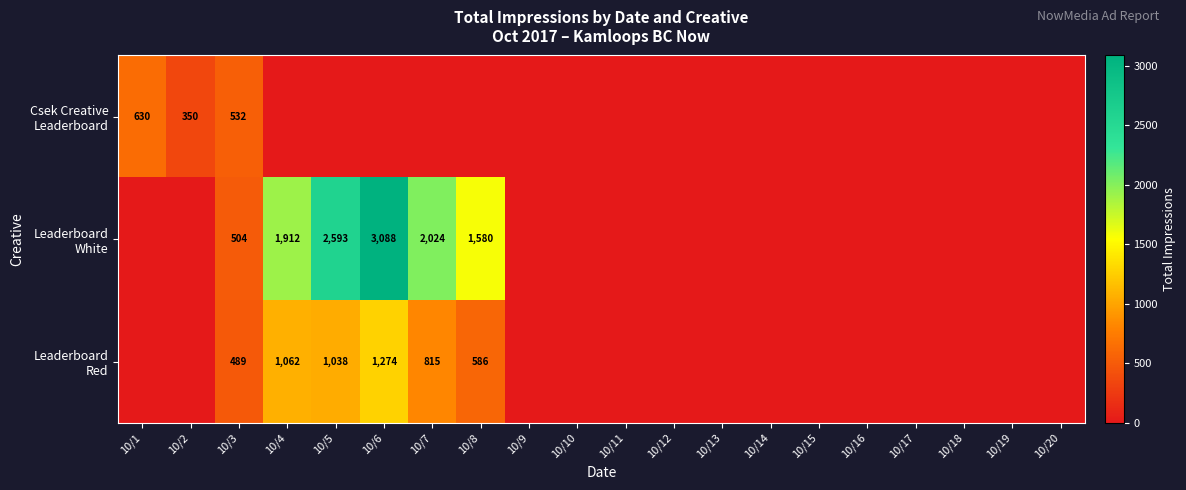

Rank the series by their maximum value, from lowest to highest.

Csek Creative Leaderboard, Leaderboard Red, Leaderboard White